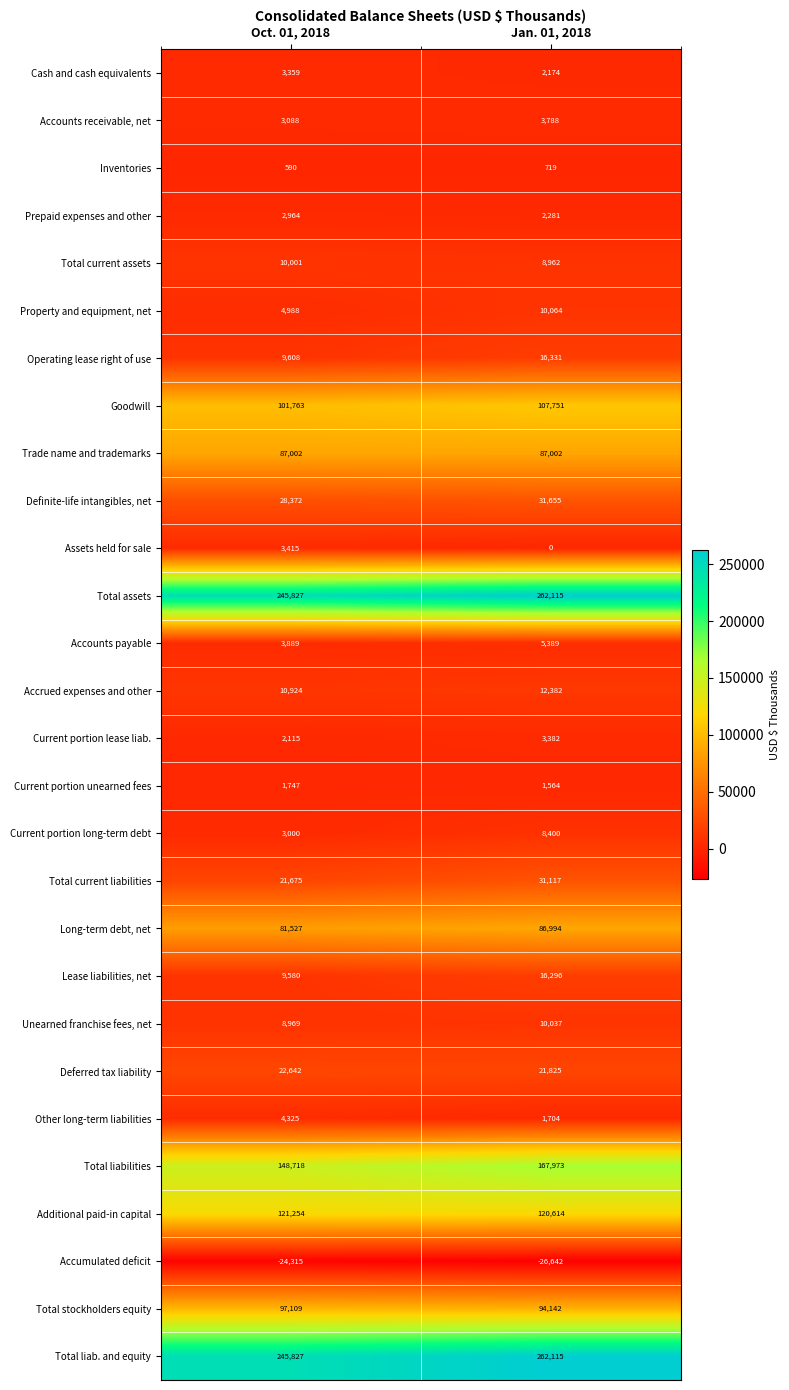

What is the sum of all Total current liabilities values?

52792